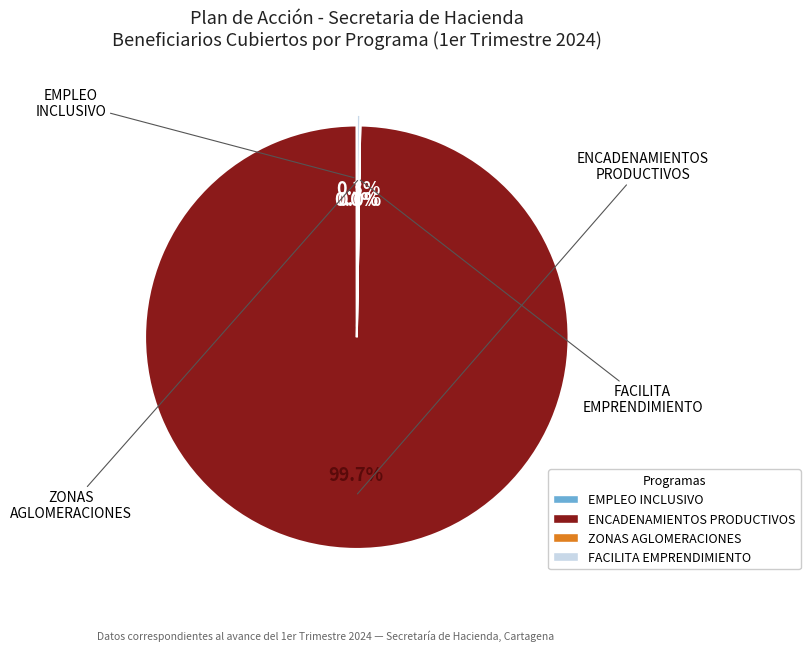

Is there a majority slice in this chart?

Yes